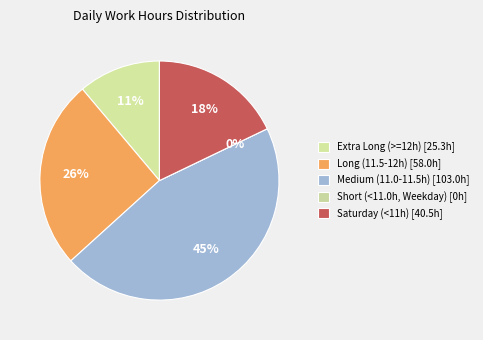

The 1-Fri slice represents 1% of the pie. True or false?

False